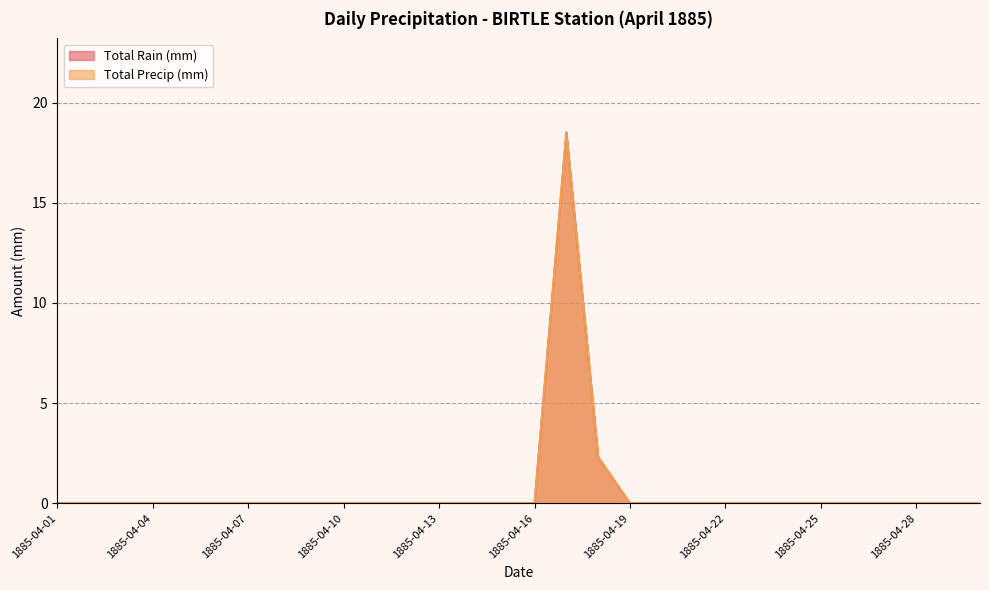

What is the maximum value for Total Precip (mm)?

18.5